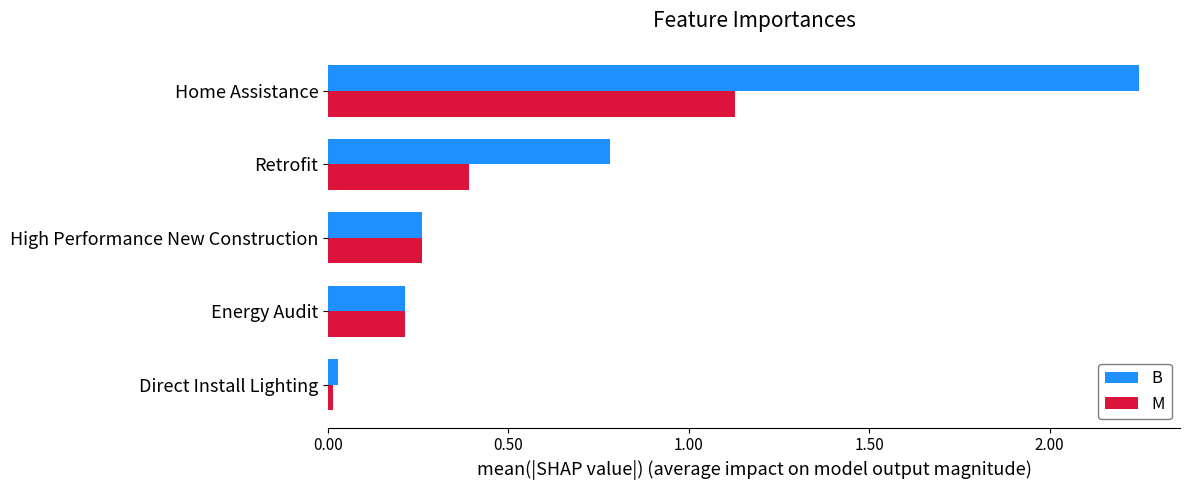

Count the number of categories in the chart.

5